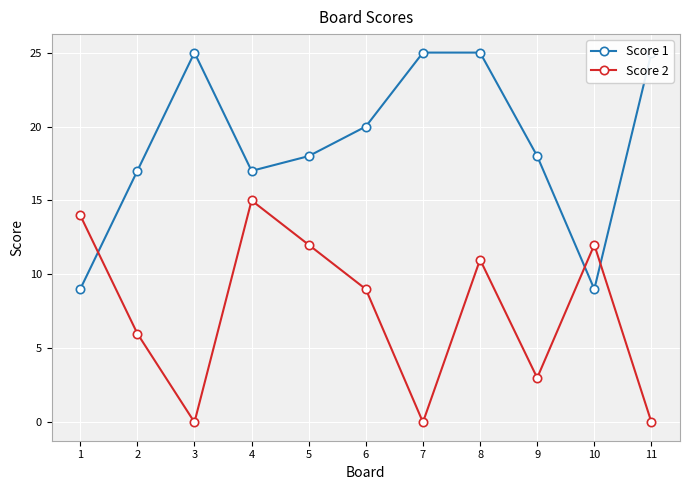

True or false: Score 1 has a value of 17 at 2.

True